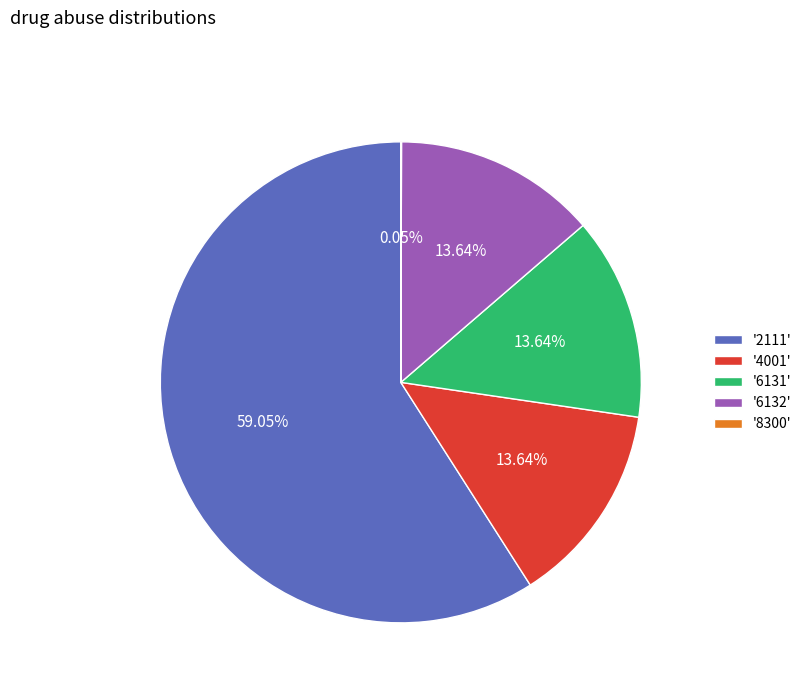

What is the majority slice?

'2111'